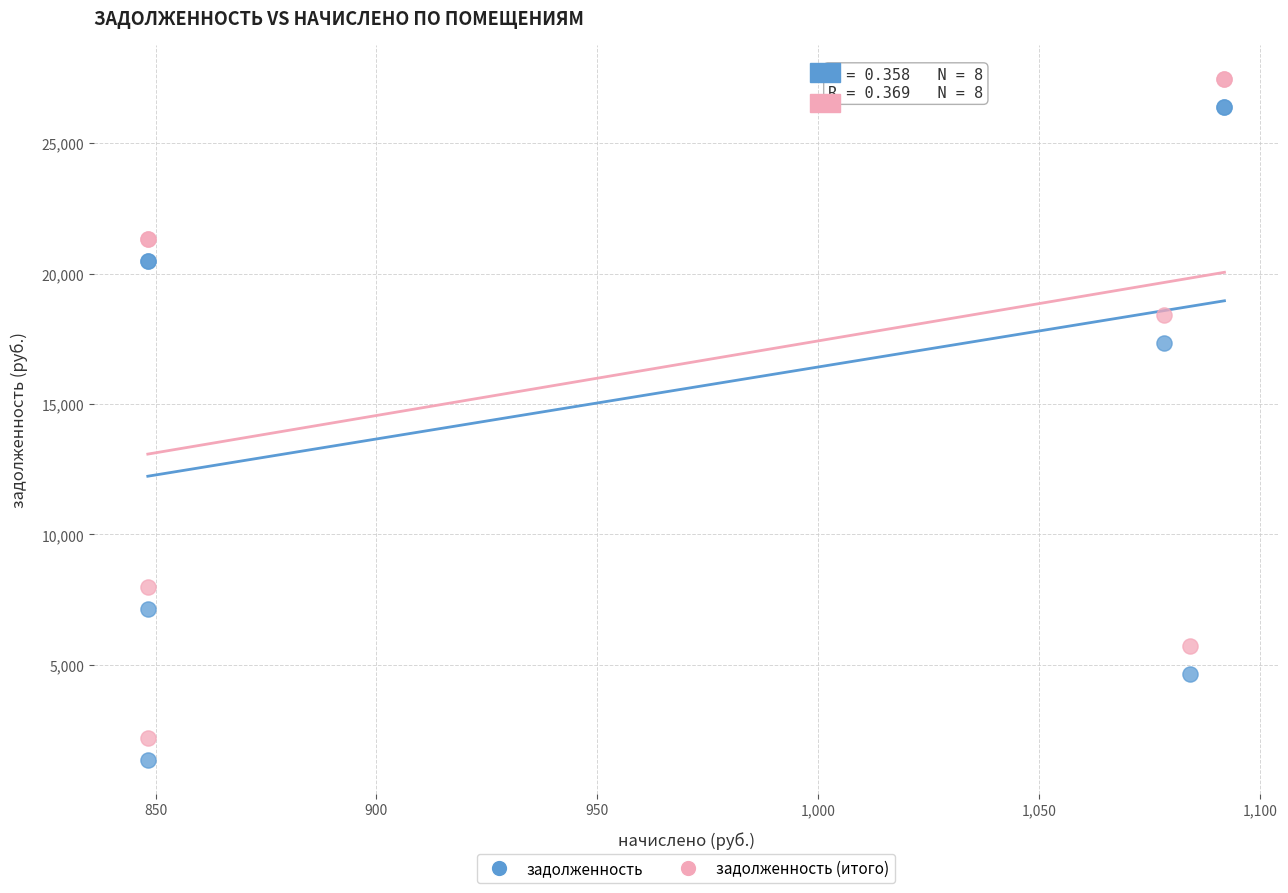

Which series contains the lowest Y value?

задолженность